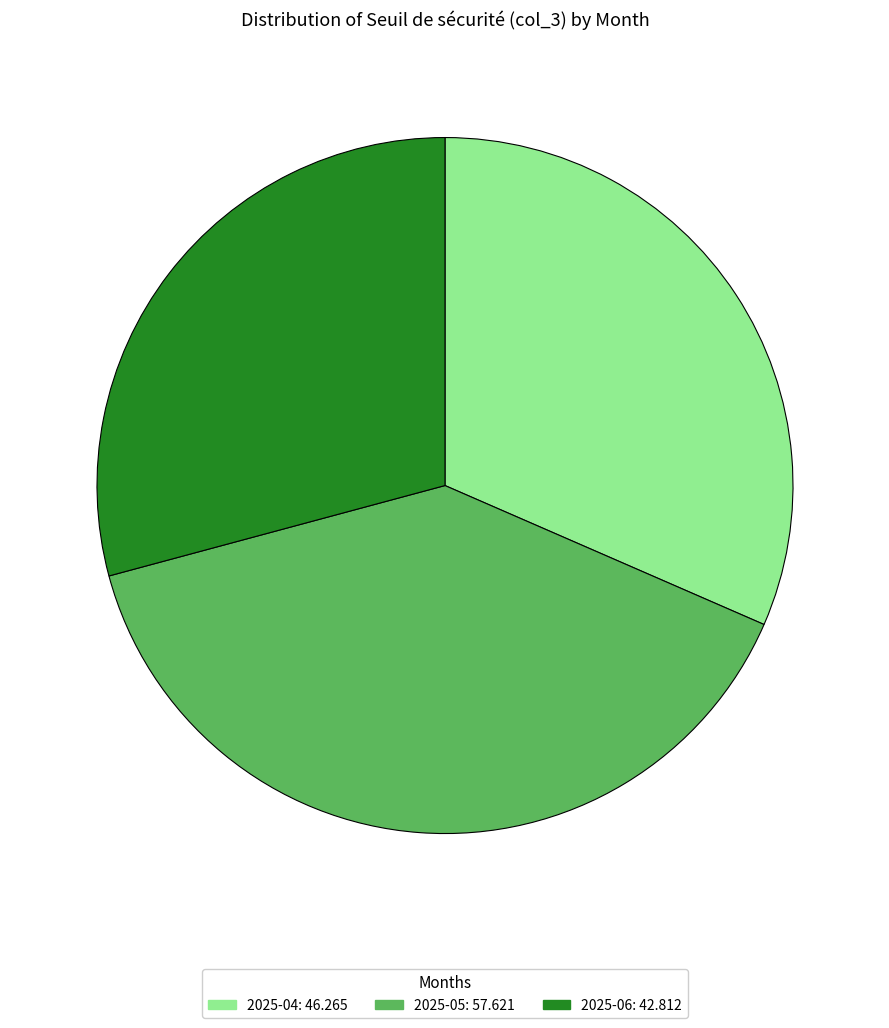

The 2025-05: 57.621 slice represents 46% of the pie. True or false?

False